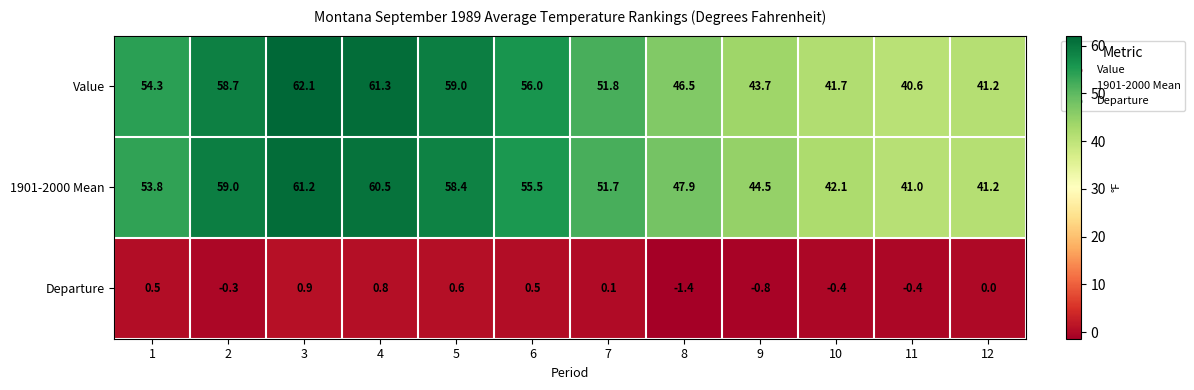

What is the spread (max minus min) of values at 10?

42.5